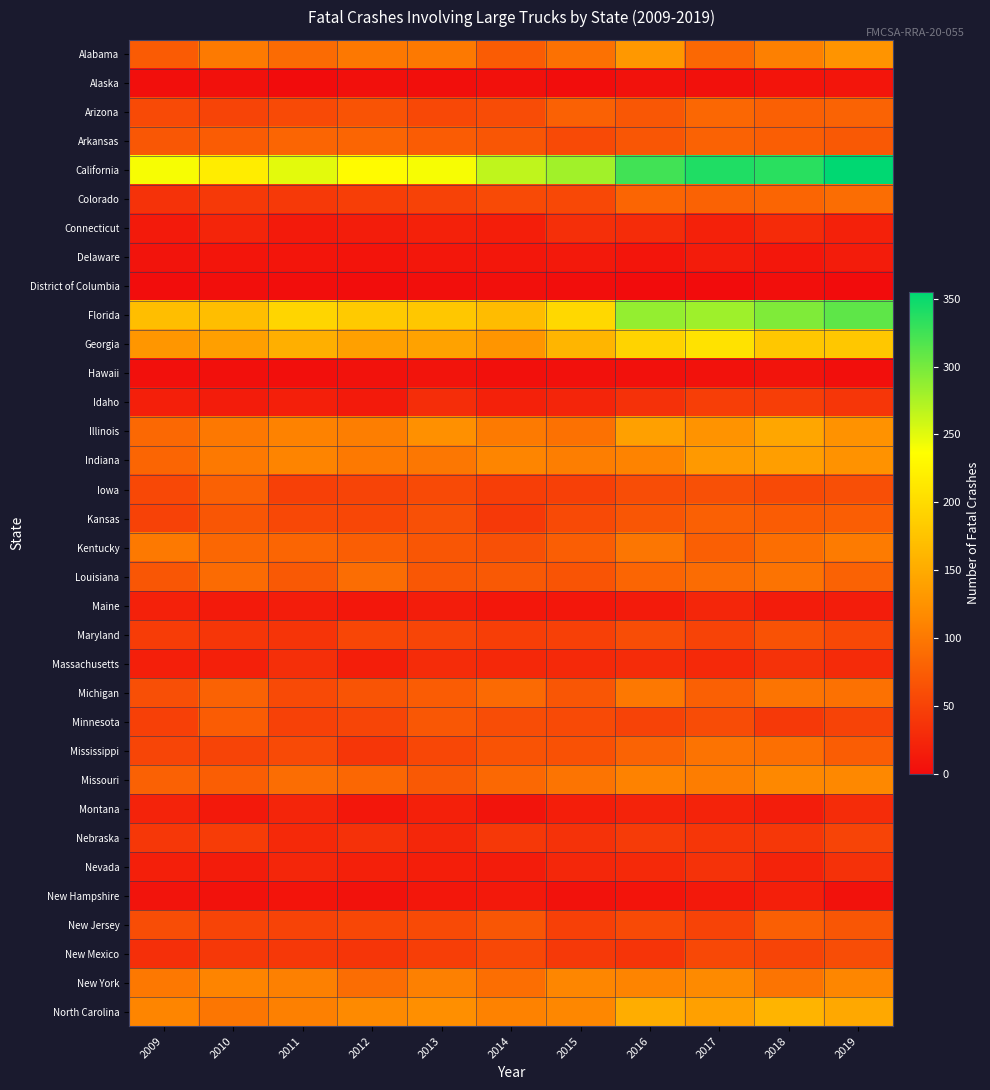

What is the total value across all series at 2014?

2099